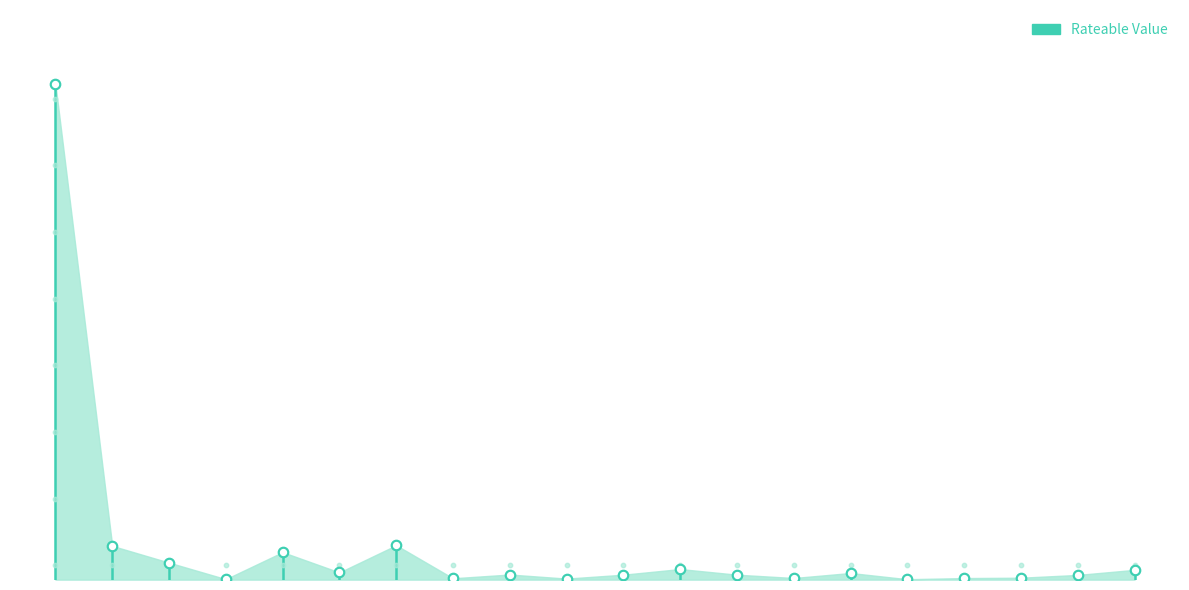

Which has a higher value, 2007-01-01 or 2013-02-27?

2007-01-01